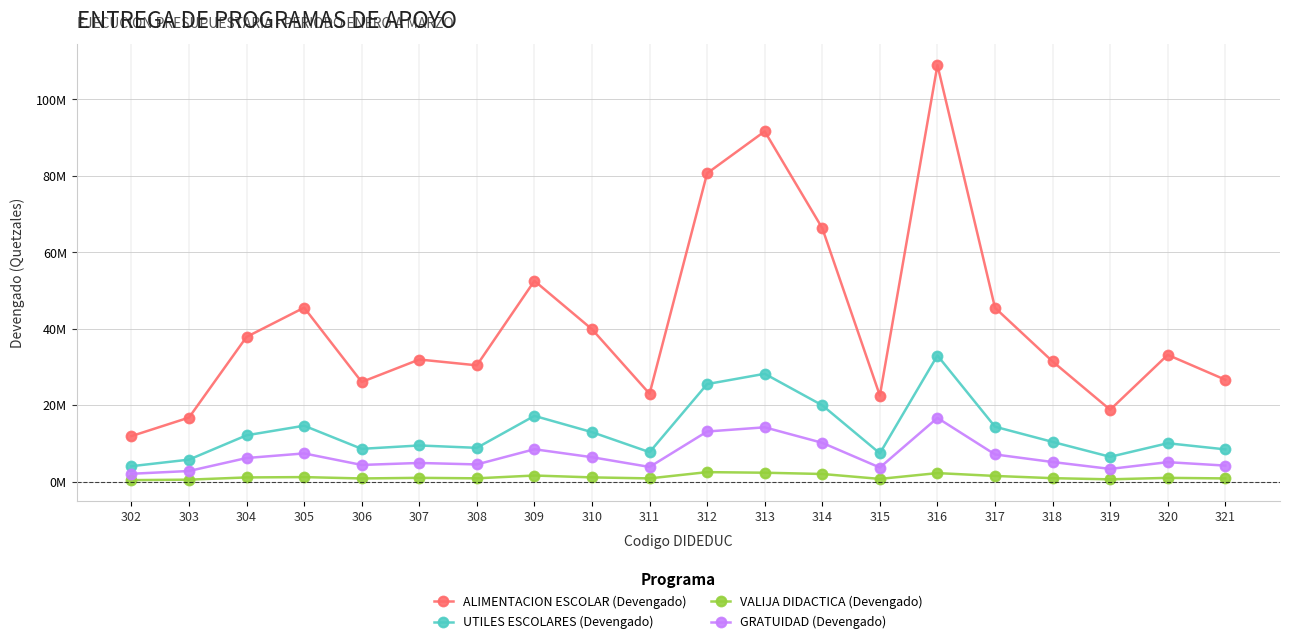

At how many categories does at least one series exceed 68860462?

3